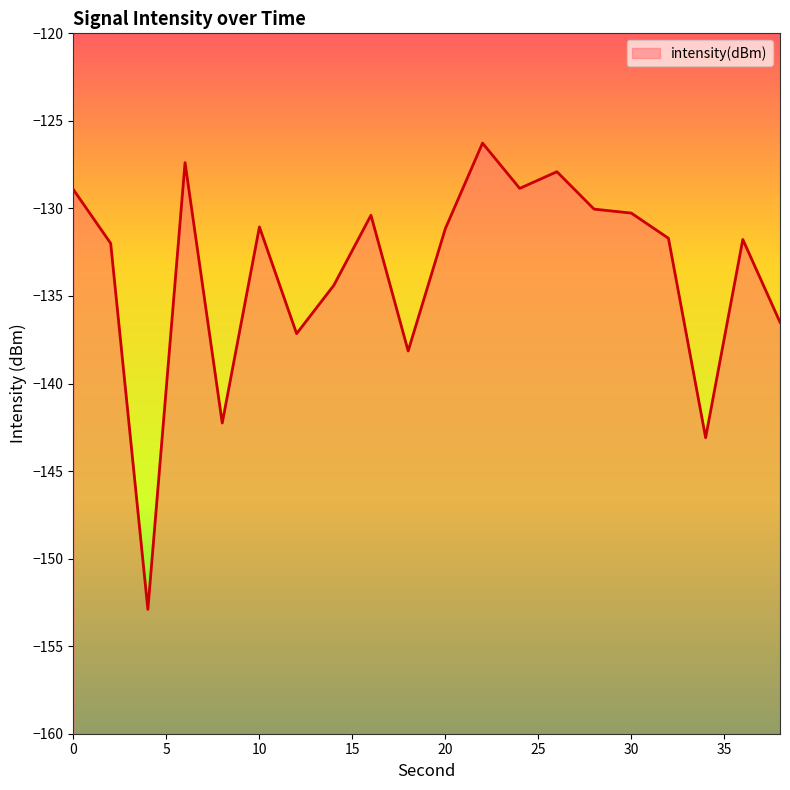

What is the difference between the values at 8 and 6?

14.9